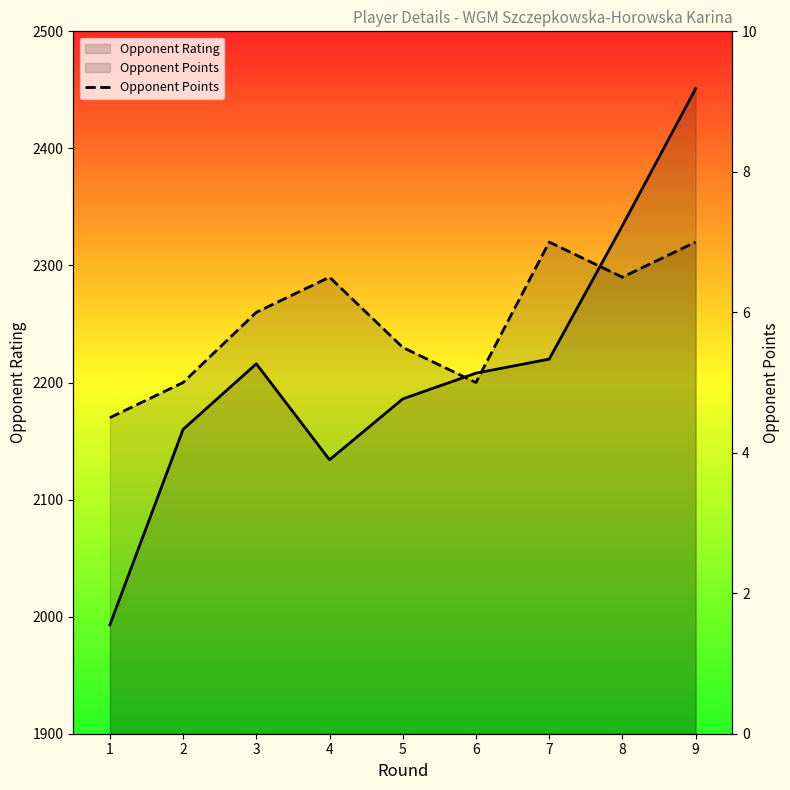

List the labels in order of value, largest first.

7, 9, 4, 8, 3, 5, 2, 6, 1